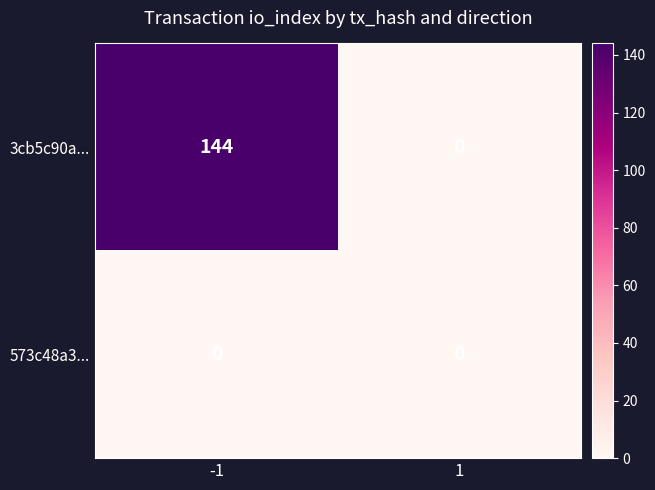

At how many categories does at least one series exceed 31?

1